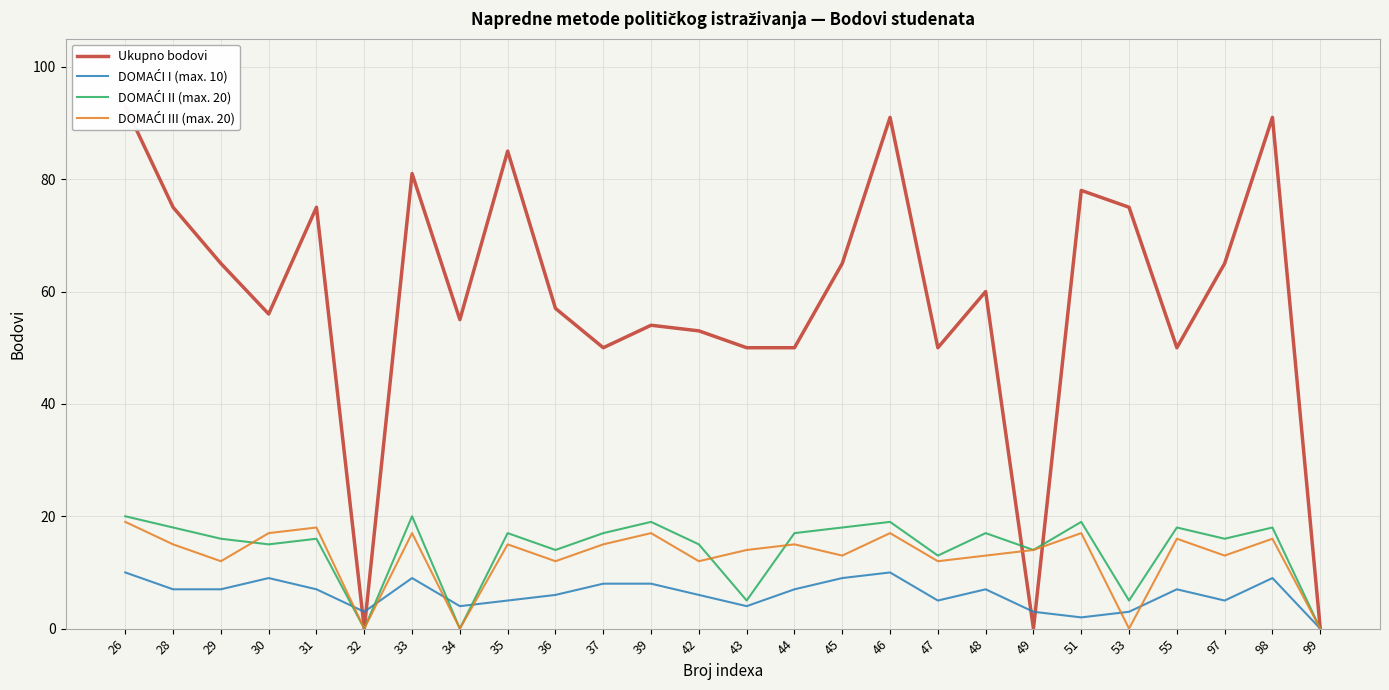

At which category does the chart reach its peak across all series?

26